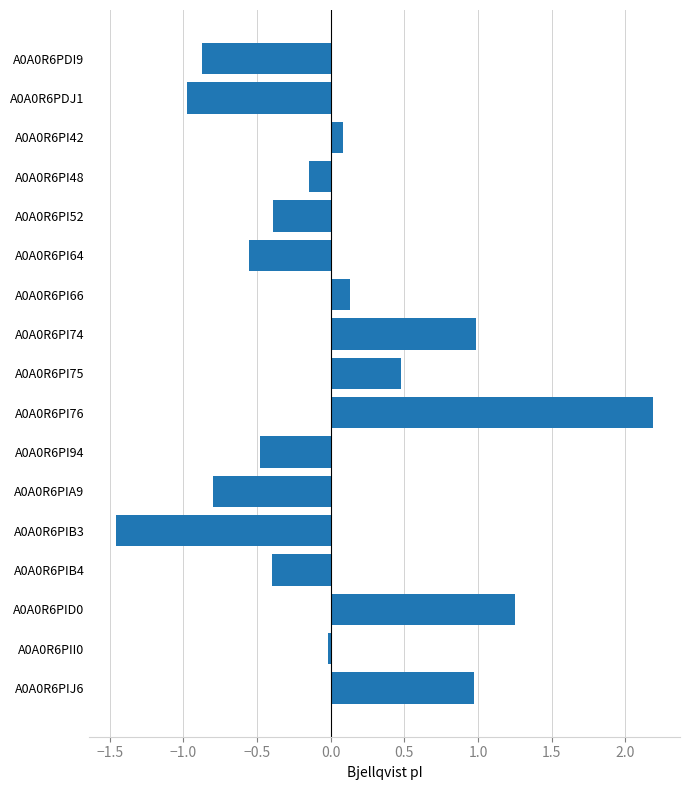

The value at A0A0R6PI76 is 2.2. True or false?

True